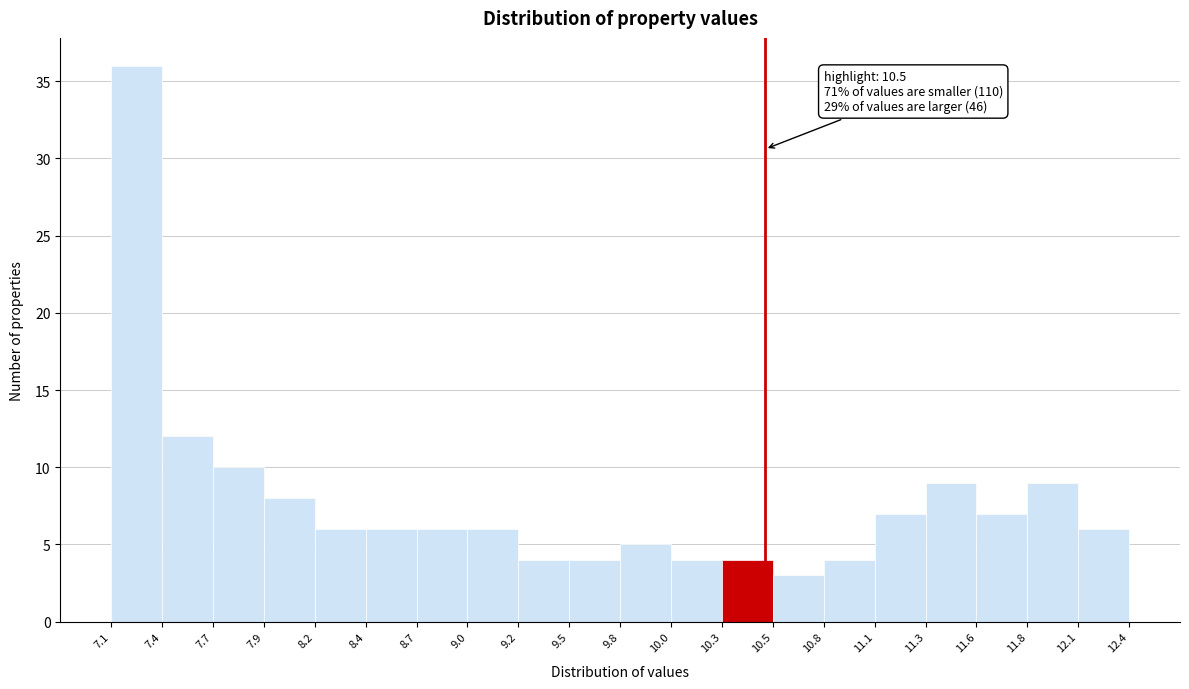

Which range on the x-axis has the tallest bar?

7.1 to 7.4